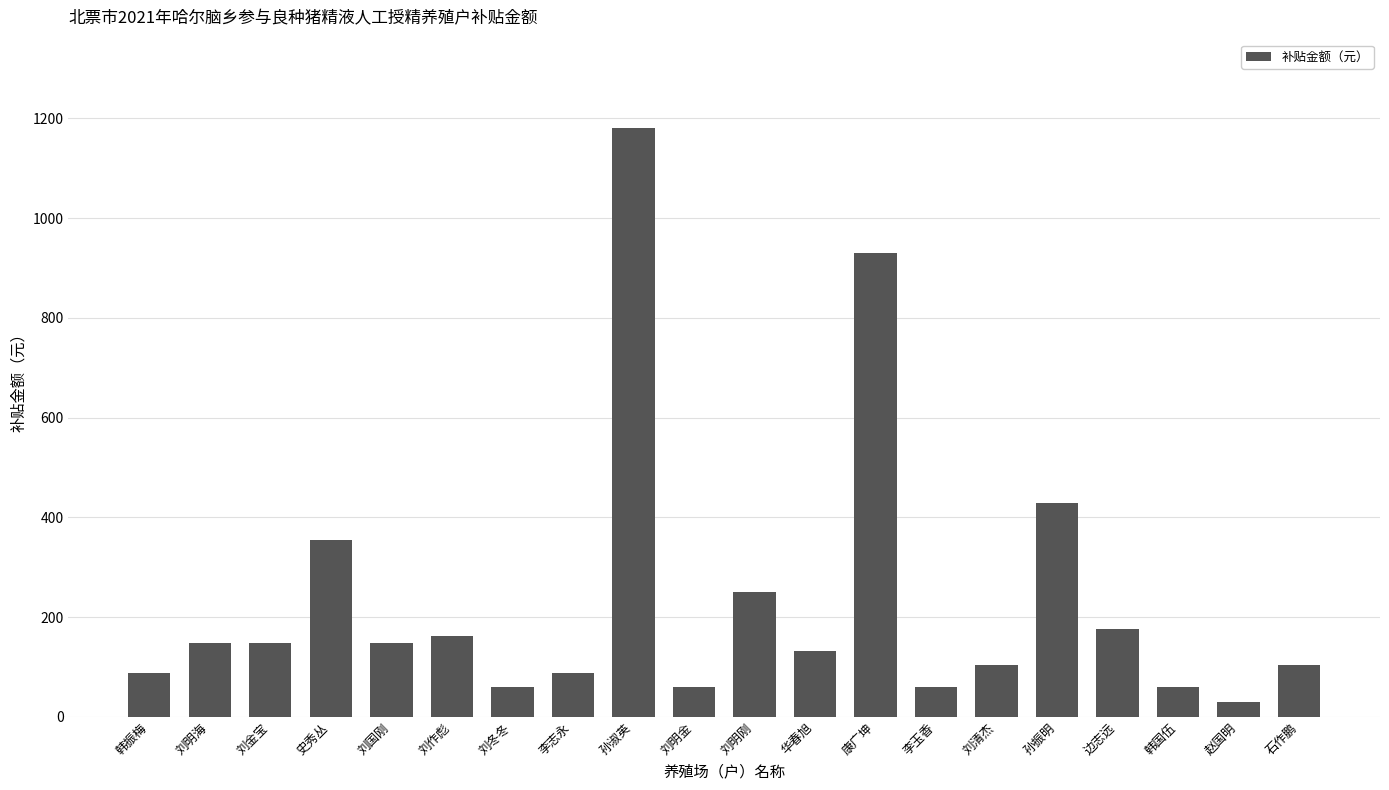

What is the average value?

235.4